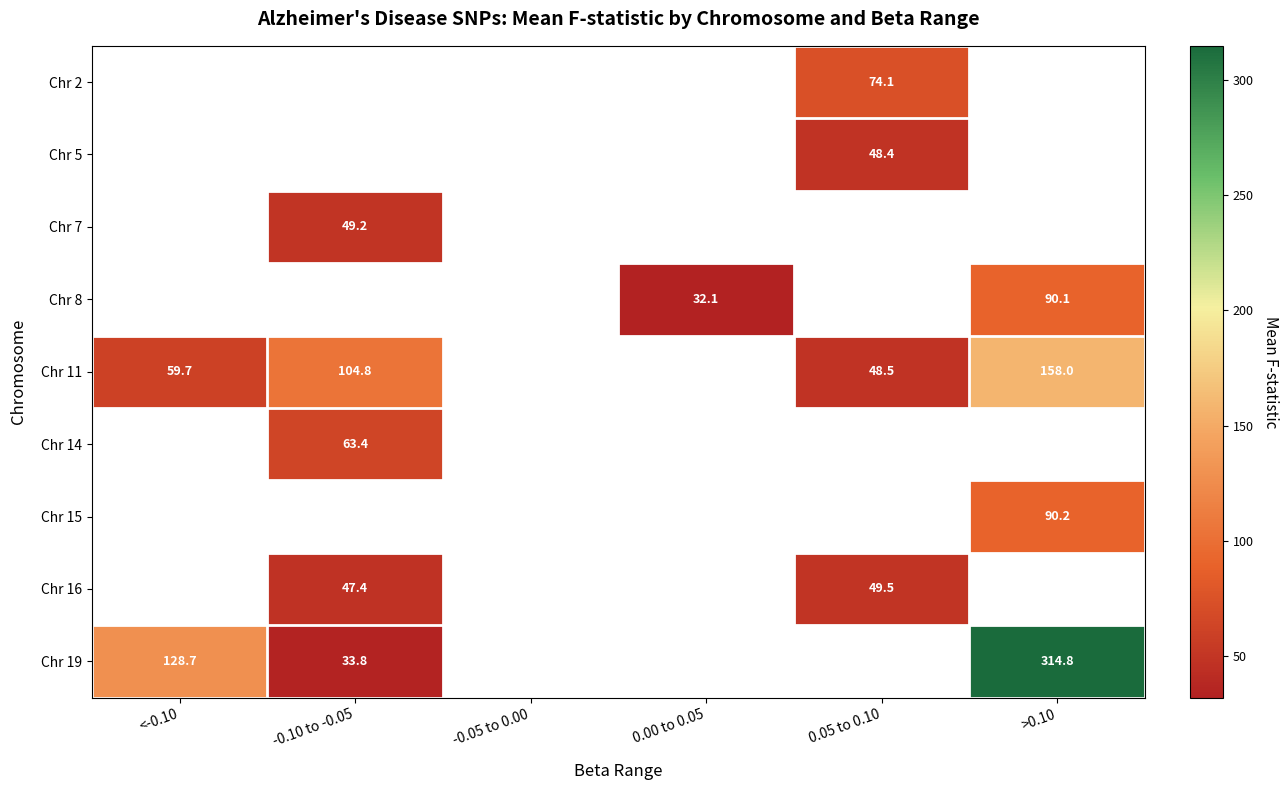

What is the maximum value shown in the chart?

314.8